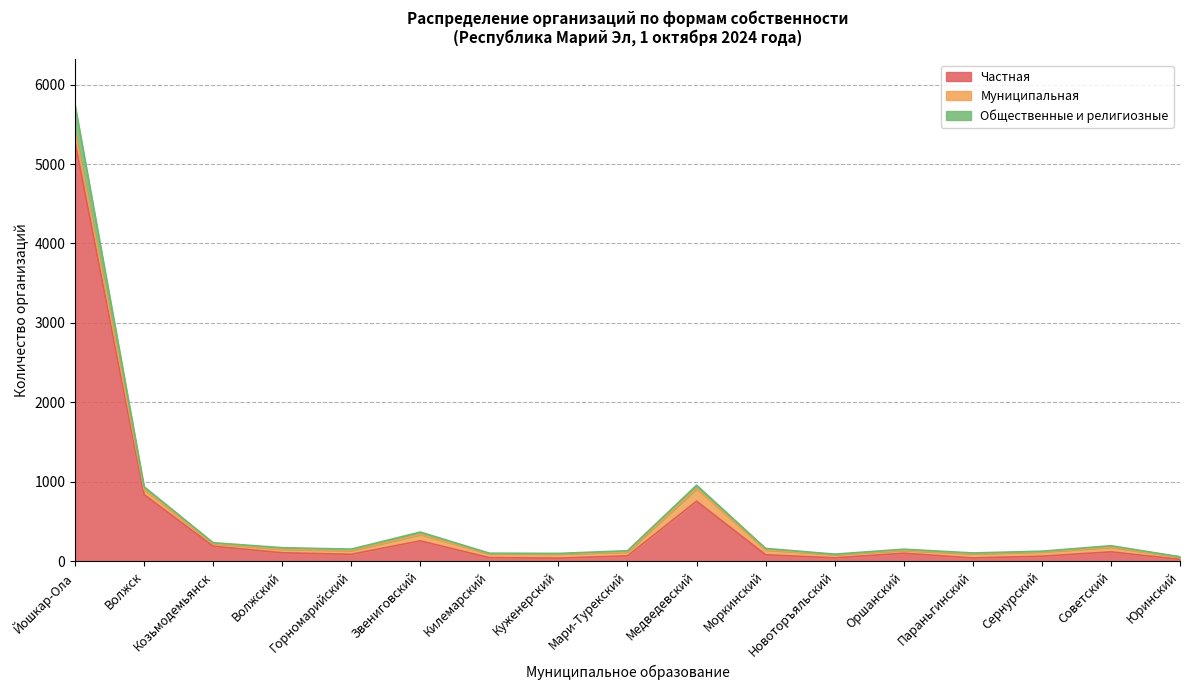

Where is the first local minimum for Общественные и религиозные?

Горномарийский